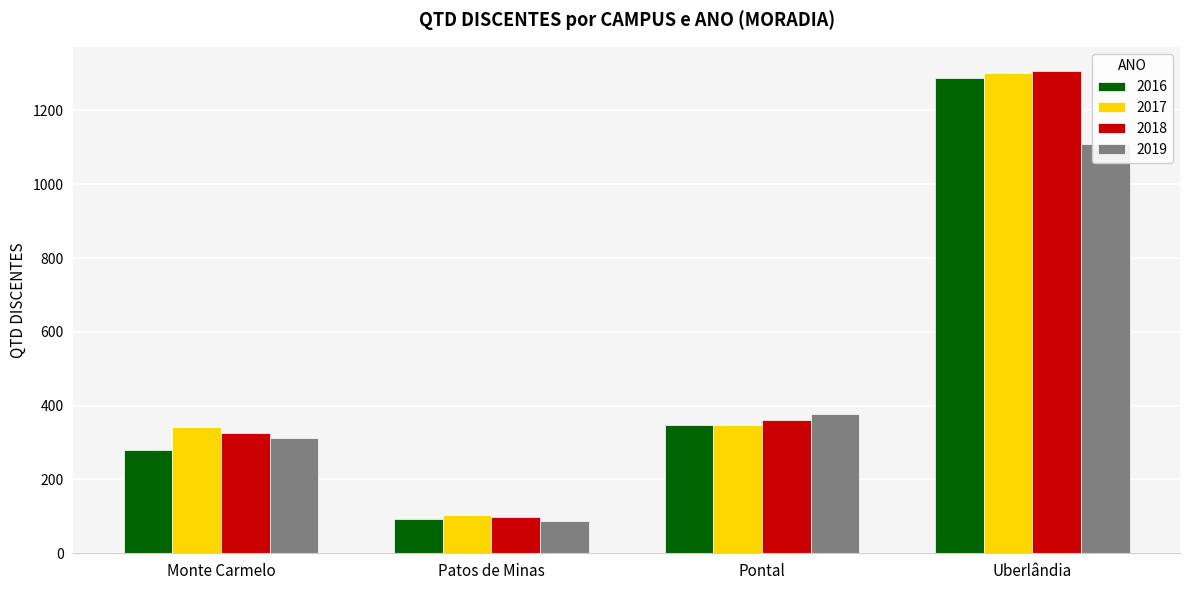

What is the difference between the 2018 values at Monte Carmelo and Uberlândia?

981